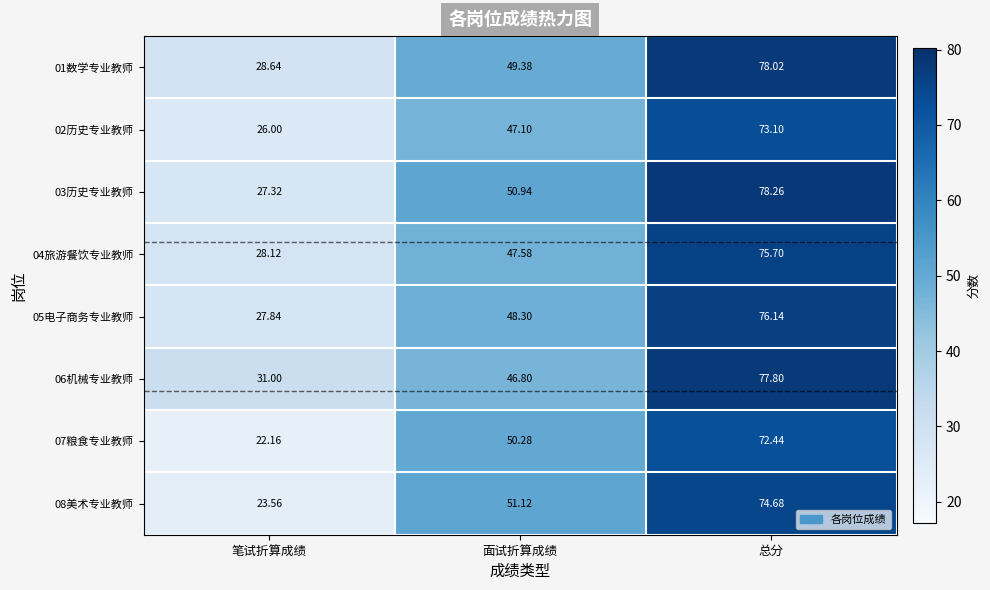

How many values in the 07粮食专业教师 series exceed 50?

2